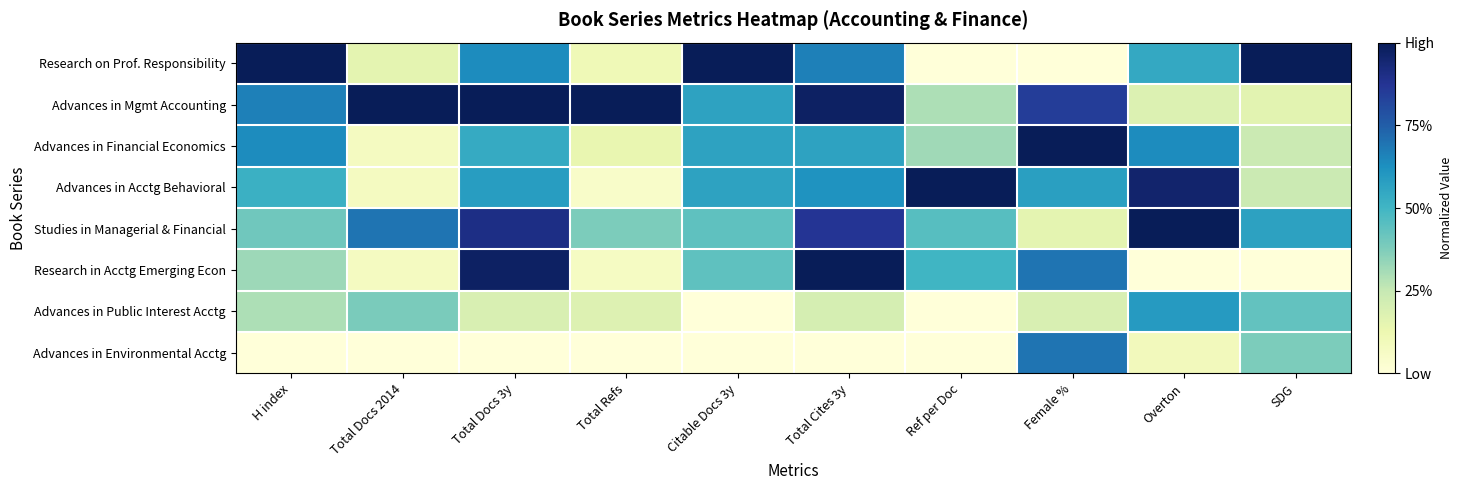

At which category is the sum across all series the highest?

Total Cites 3y